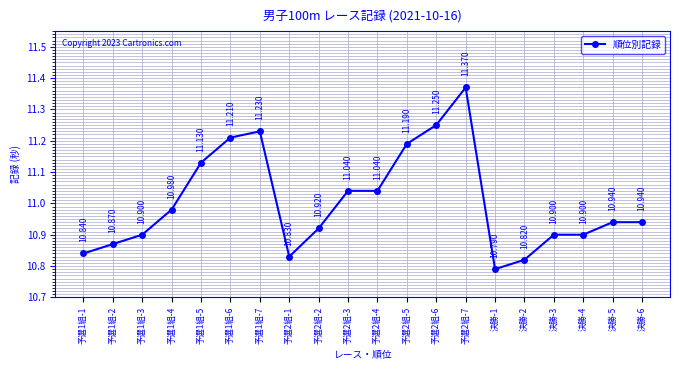

True or false: there are more than 1 points higher than both neighbors.

True